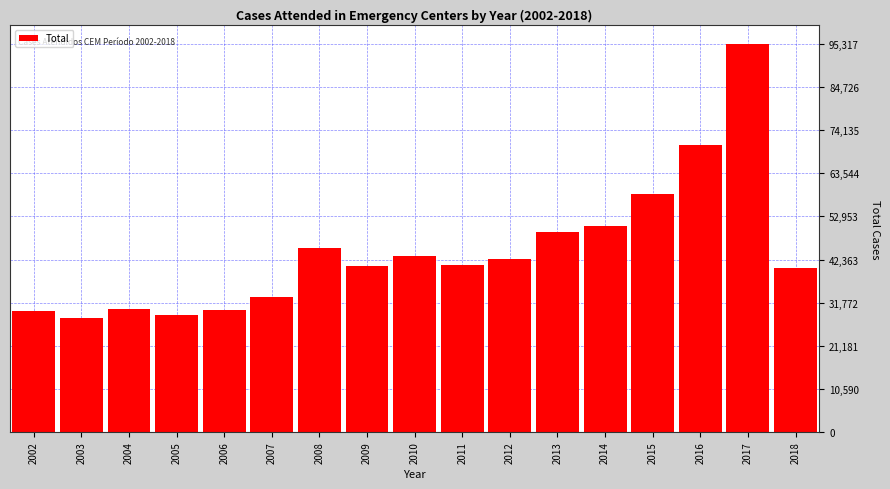

At which label is the value closest to 61685?

2015